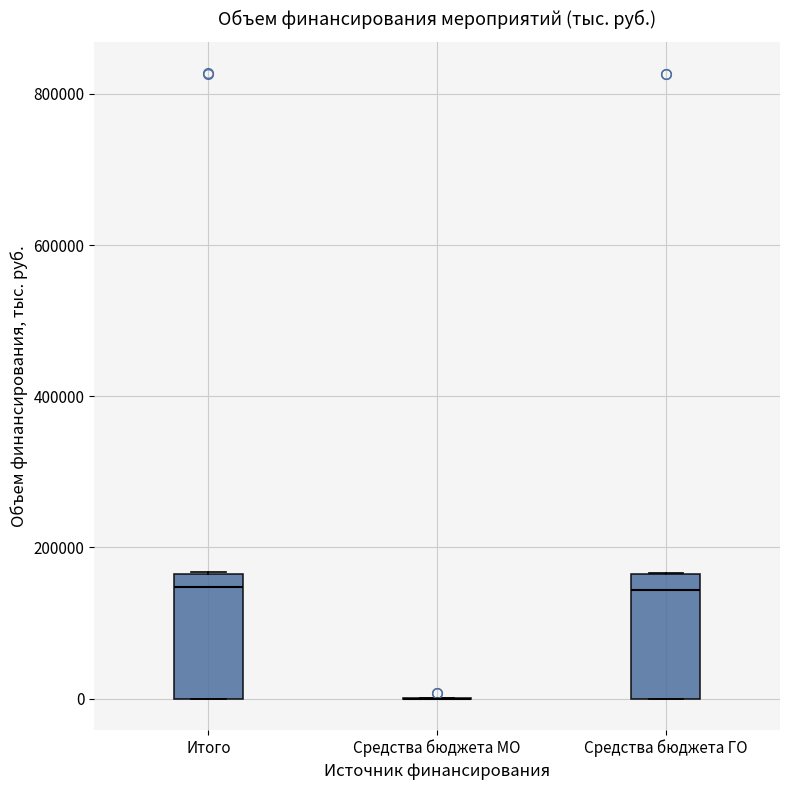

Reading left to right, read every box against the y-axis: the position of its median line, the range the box covers, and the ends of its whiskers. The values are not printed on the chart, so give them approximately, as read against the axis.

Итого: median 140000, box 0 to 160000, whiskers 0 to 160000
Средства бюджета МО: box collapsed to a line at 0, whiskers 0 to 0
Средства бюджета ГО: median 140000, box 0 to 160000, whiskers 0 to 160000